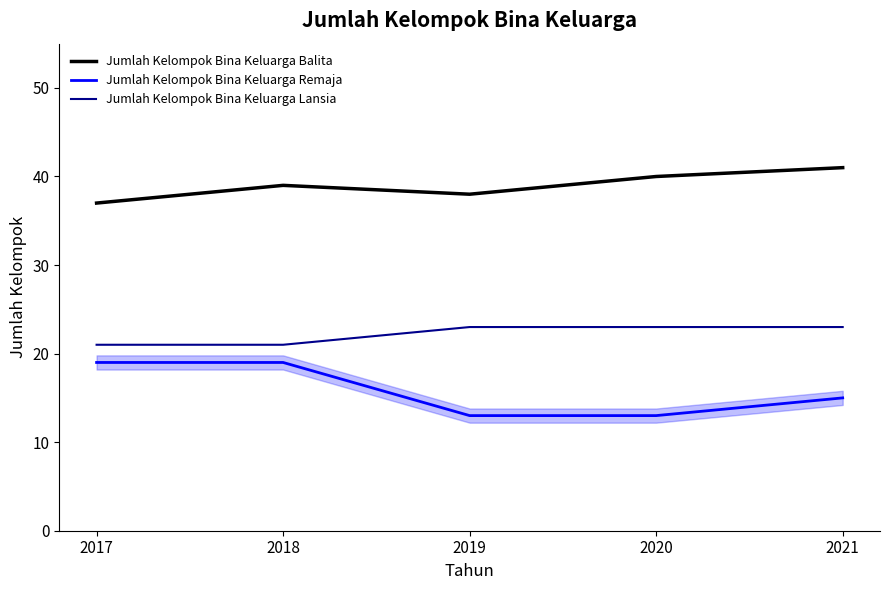

Which series has the largest total across all categories?

Jumlah Kelompok Bina Keluarga Balita